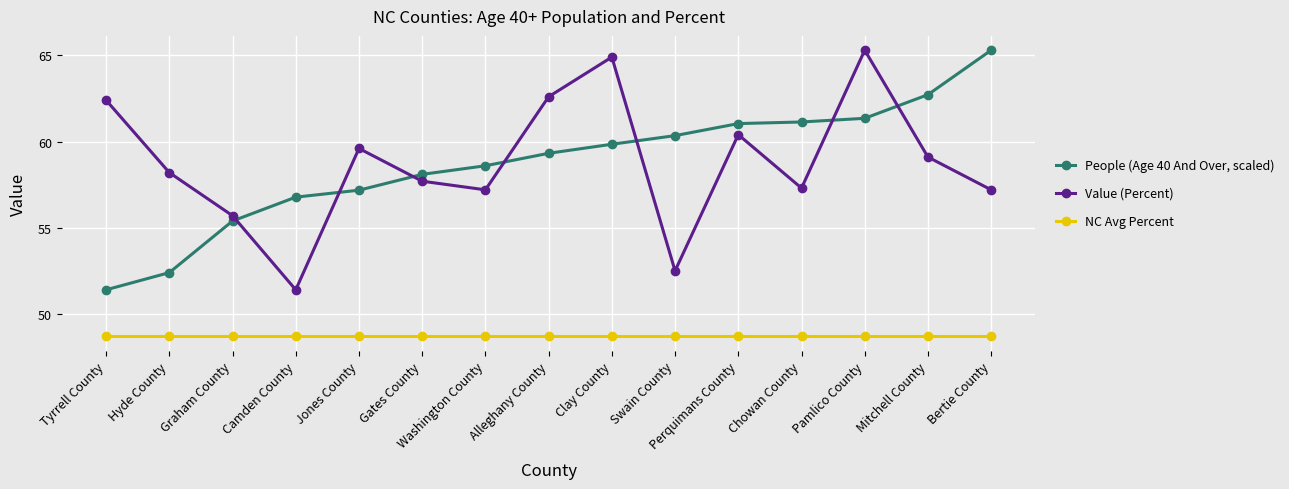

At which category is the sum across all series the highest?

Pamlico County